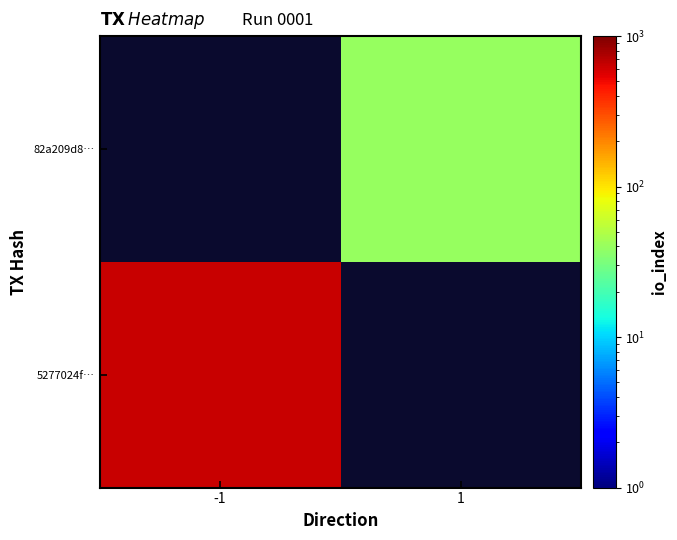

Is it true that 82a209d8… equals 21.6 at 1?

False